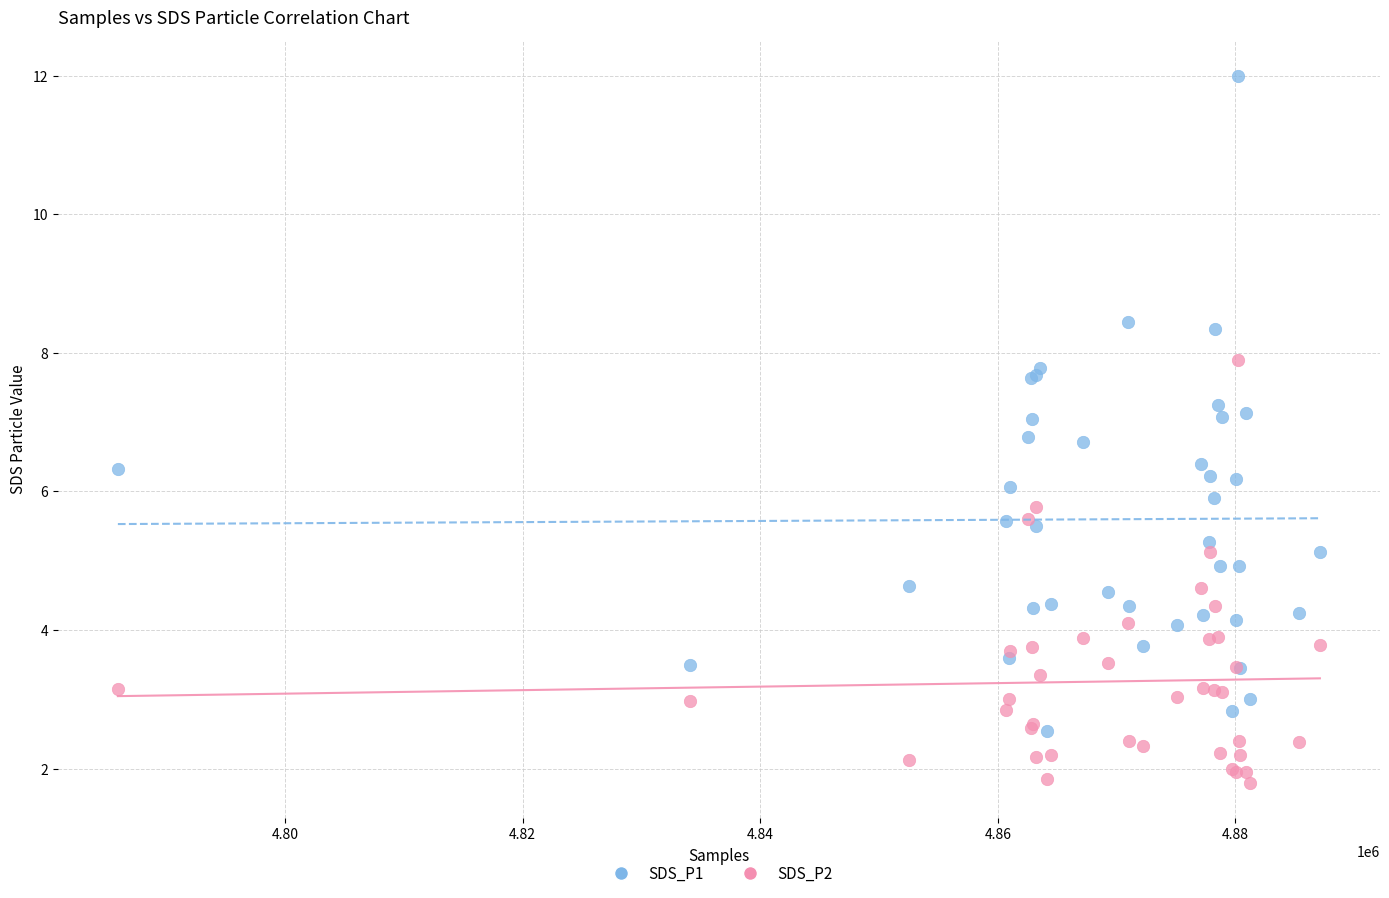

Which series reaches the maximum Y coordinate?

SDS_P1